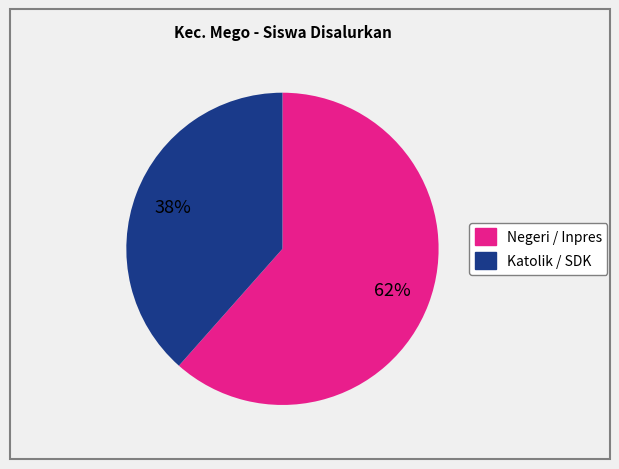

Is there any slice that represents more than half of the pie?

Yes